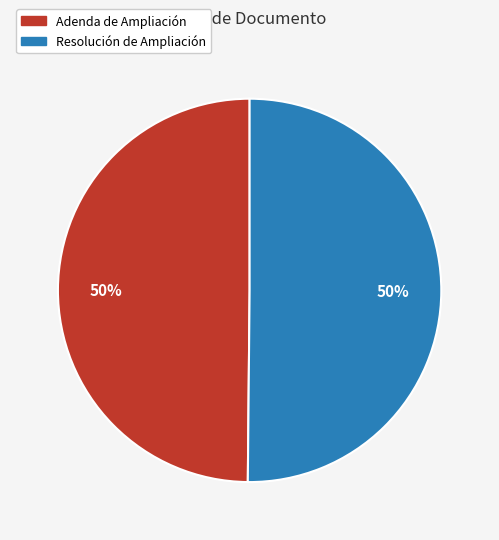

To the nearest percent, what portion does Adenda de Ampliación represent?

50%